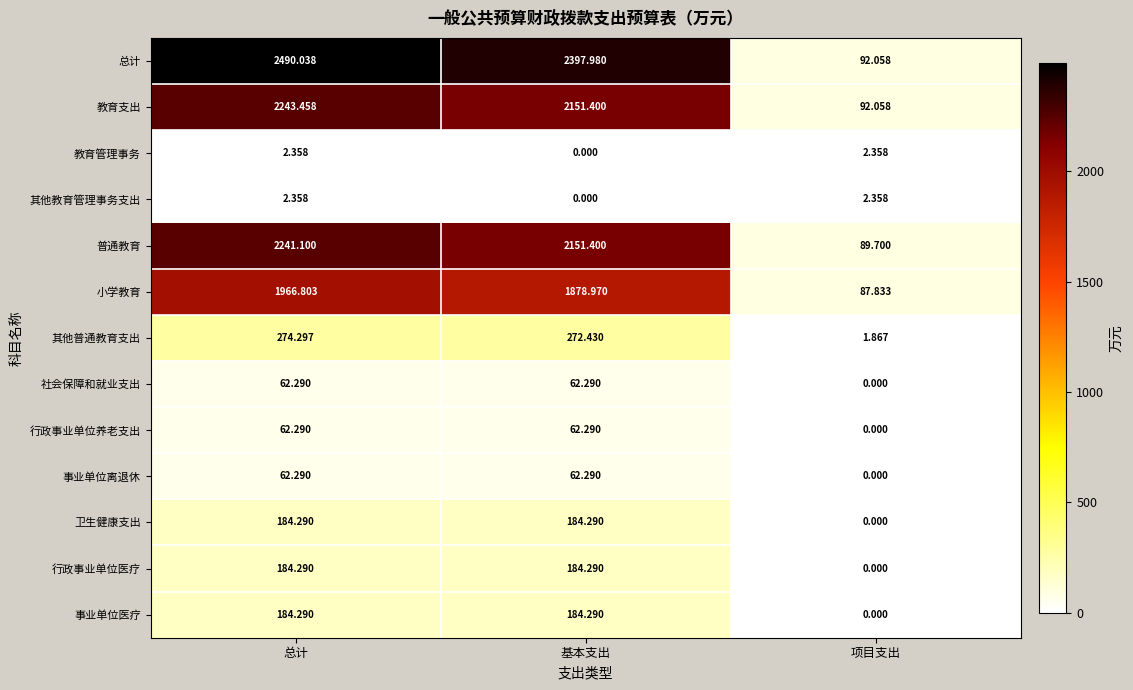

Is the value of 行政事业单位养老支出 at 总计 greater than the value of 普通教育 at 基本支出?

No